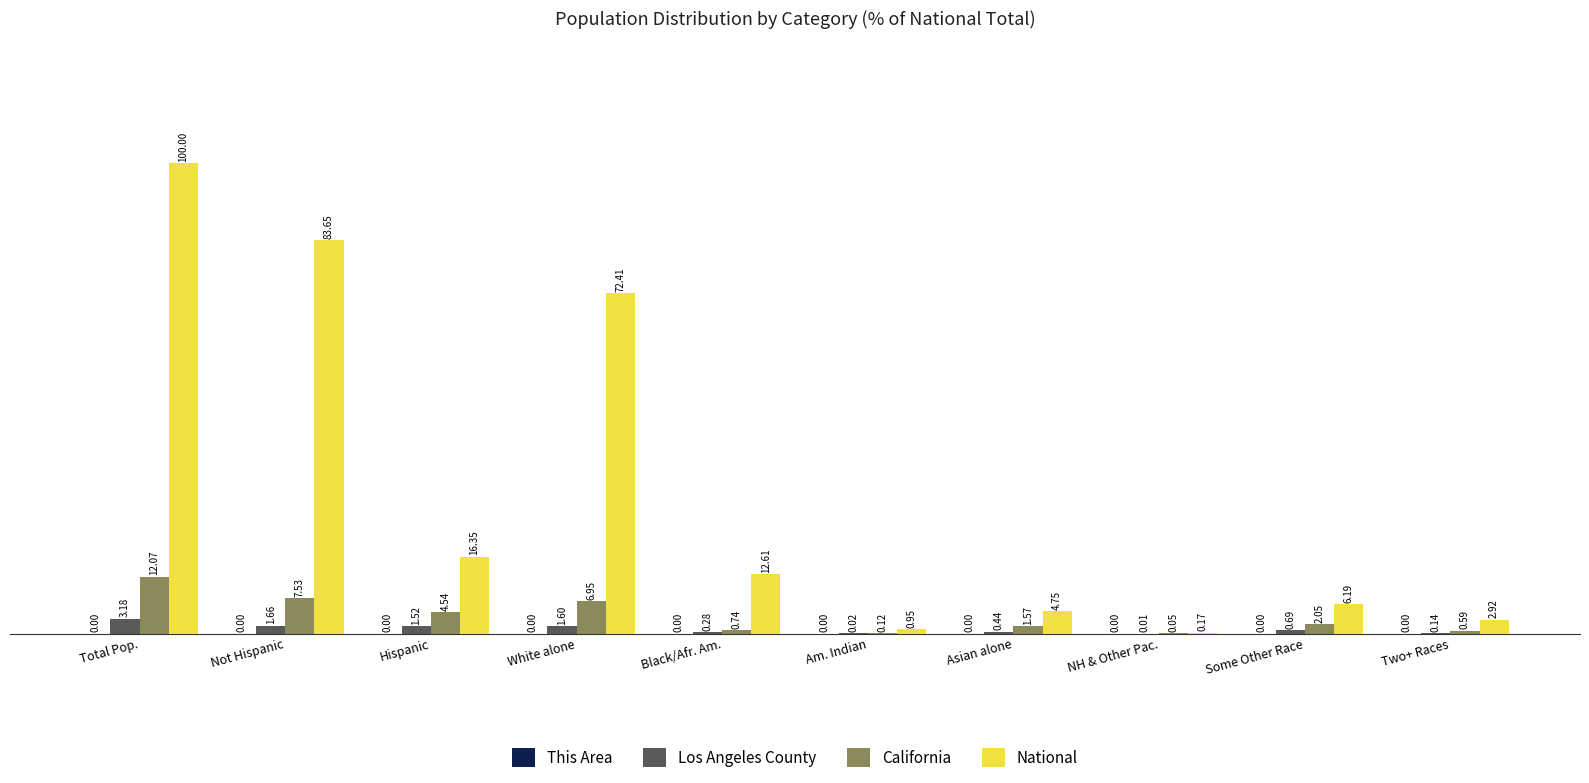

At which label does National first exceed 12?

Total Pop.